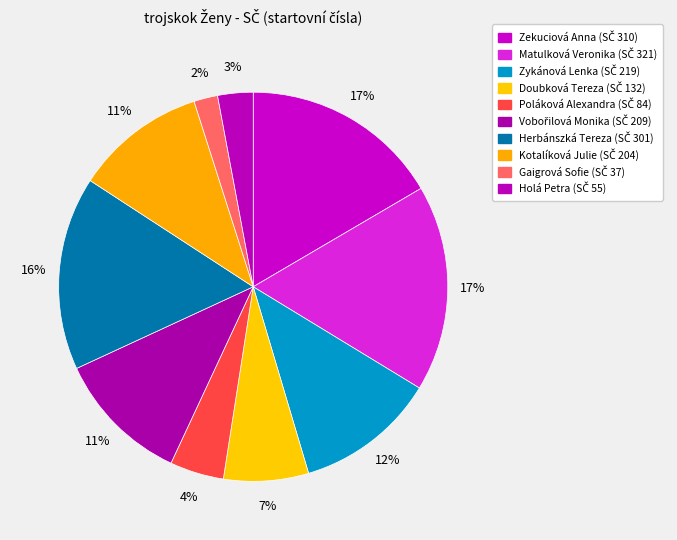

Does Zykánová Lenka represent more than half of the total?

No